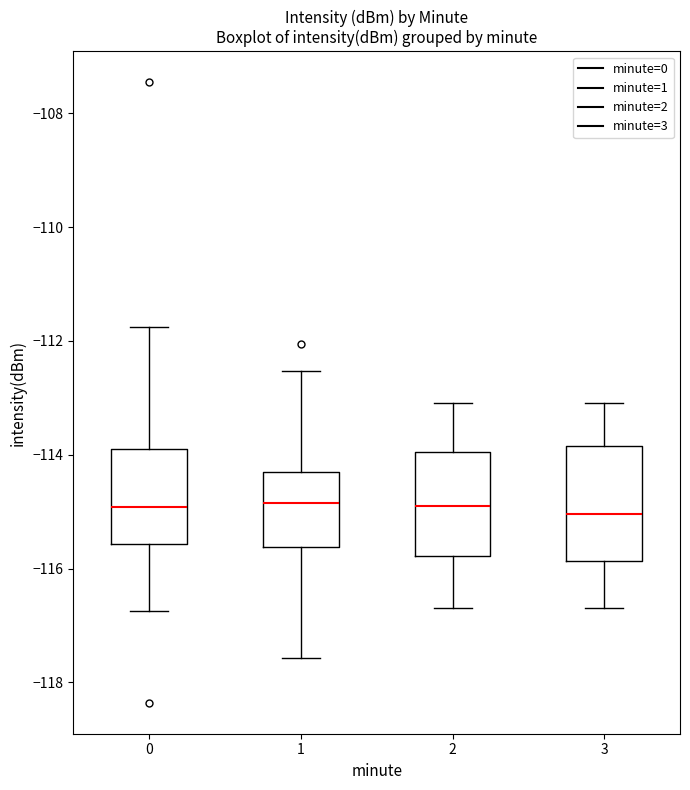

Reading left to right, read every box against the y-axis: the position of its median line, the range the box covers, and the ends of its whiskers. The values are not printed on the chart, so give them approximately, as read against the axis.

0: median -115.0, box -115.6 to -113.8, whiskers -116.8 to -111.8
1: median -114.8, box -115.6 to -114.4, whiskers -117.6 to -112.6
2: median -114.8, box -115.8 to -114.0, whiskers -116.6 to -113.0
3: median -115.0, box -115.8 to -113.8, whiskers -116.6 to -113.0